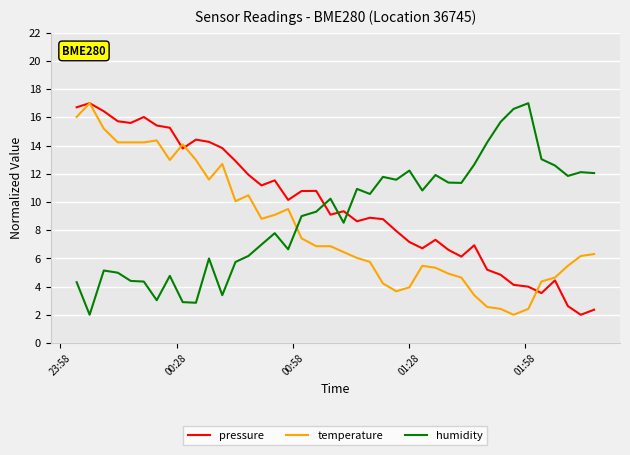

Count the number of data series in this chart.

3